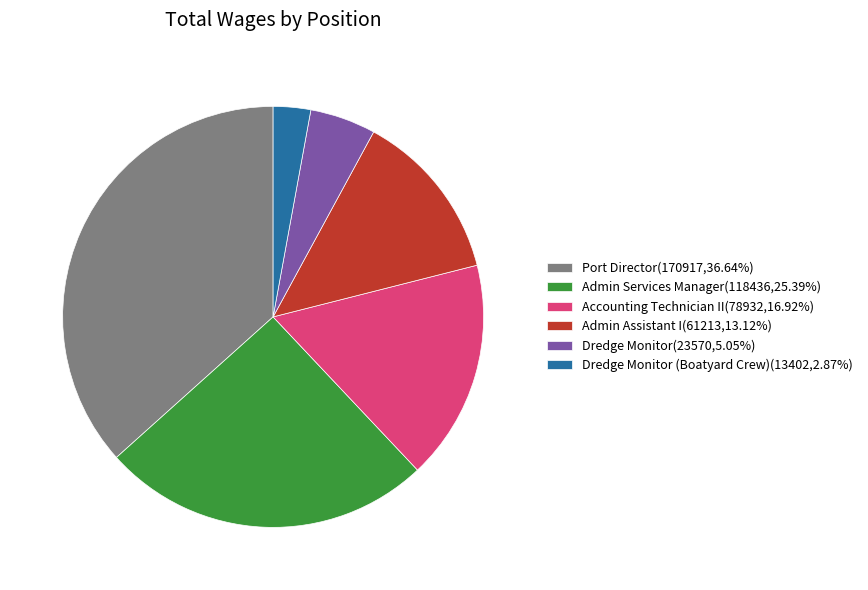

Is there any slice that represents more than half of the pie?

No